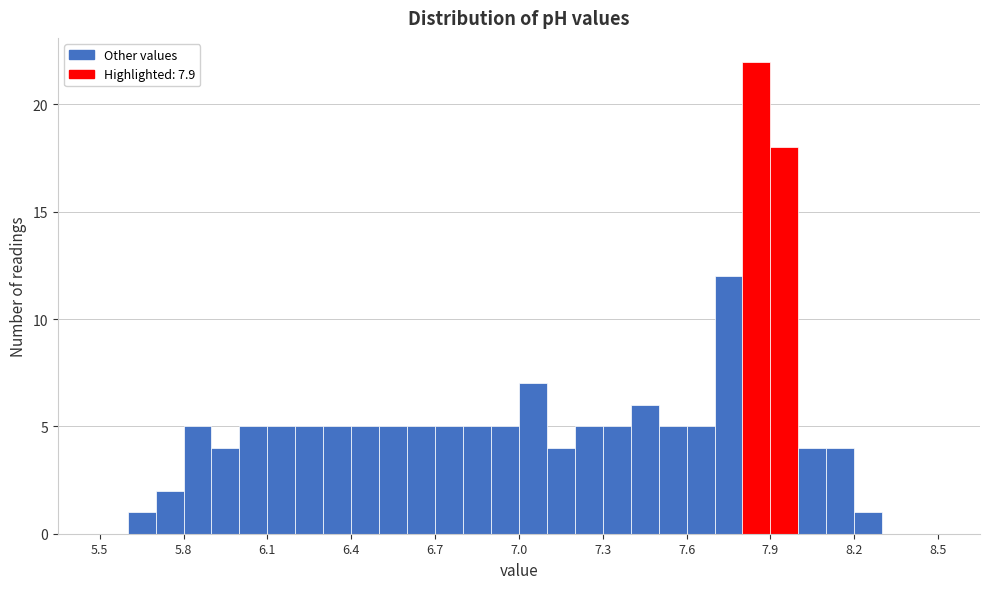

Read against the x-axis, roughly where is the centre of the tallest bar?

7.85